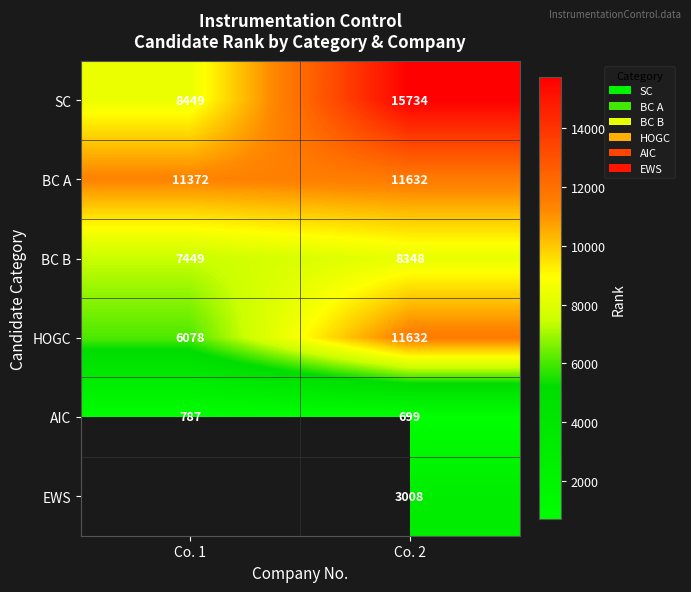

What is the sum of the BC A values at Co. 1 and Co. 2?

23004